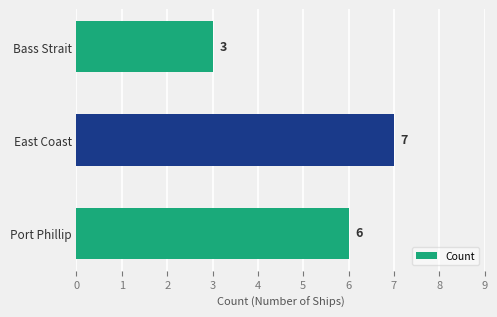

The chart shows a value of 3 at Bass Strait. True or false?

True